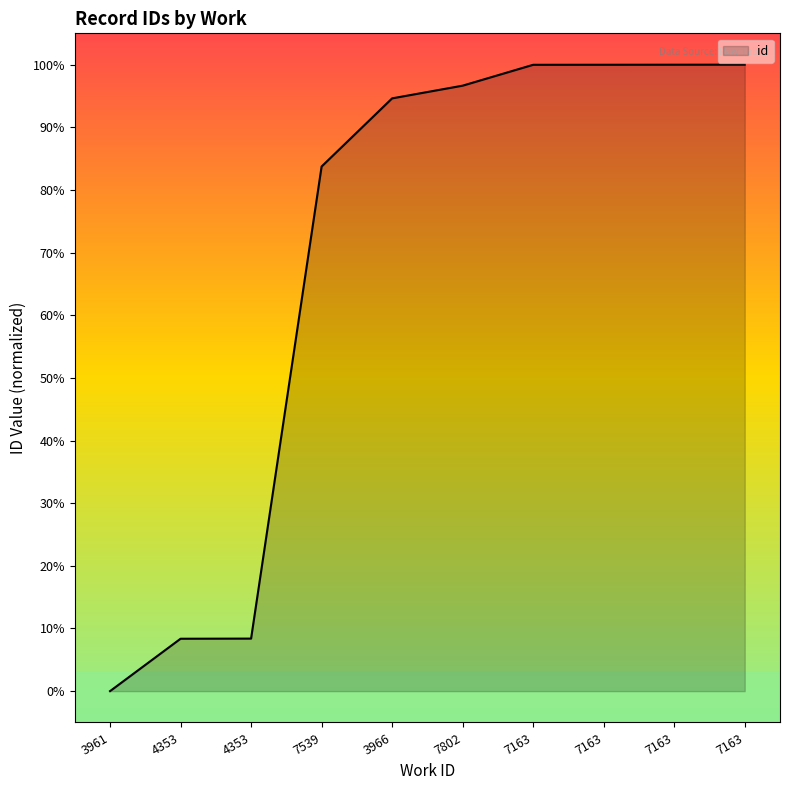

What is the value of the 6th point from the left?

96.6